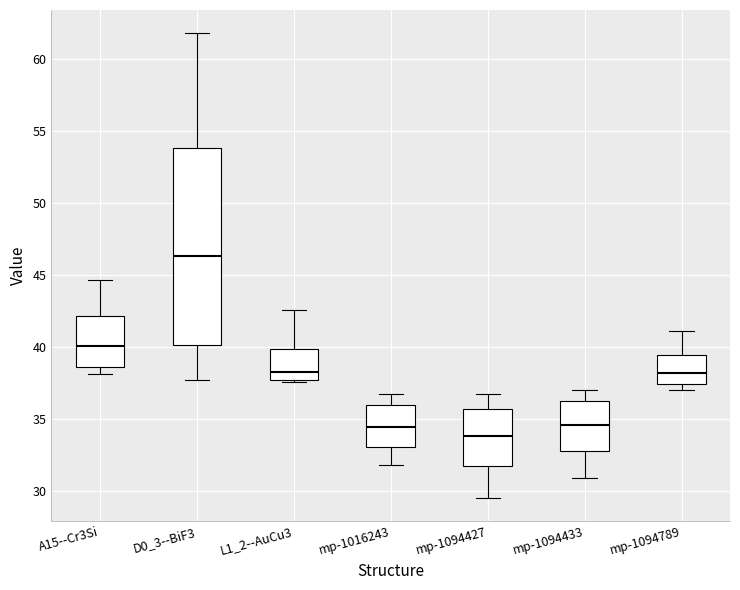

Reading left to right, transcribe this box plot: for each box, give where its median line is, the range the box spans, and where its two whiskers end, as read against the y-axis. The values are not printed on the chart, so give them approximately, as read against the axis.

A15--Cr3Si: median 40.0, box 38.5 to 42.0, whiskers 38.0 to 44.5
D0_3--BiF3: median 46.5, box 40.0 to 54.0, whiskers 37.5 to 62.0
L1_2--AuCu3: median 38.5, box 37.5 to 40.0, whiskers 37.5 to 42.5
mp-1016243: median 34.5, box 33.0 to 36.0, whiskers 32.0 to 36.5
mp-1094427: median 34.0, box 31.5 to 35.5, whiskers 29.5 to 36.5
mp-1094433: median 34.5, box 33.0 to 36.0, whiskers 31.0 to 37.0
mp-1094789: median 38.0, box 37.5 to 39.5, whiskers 37.0 to 41.0